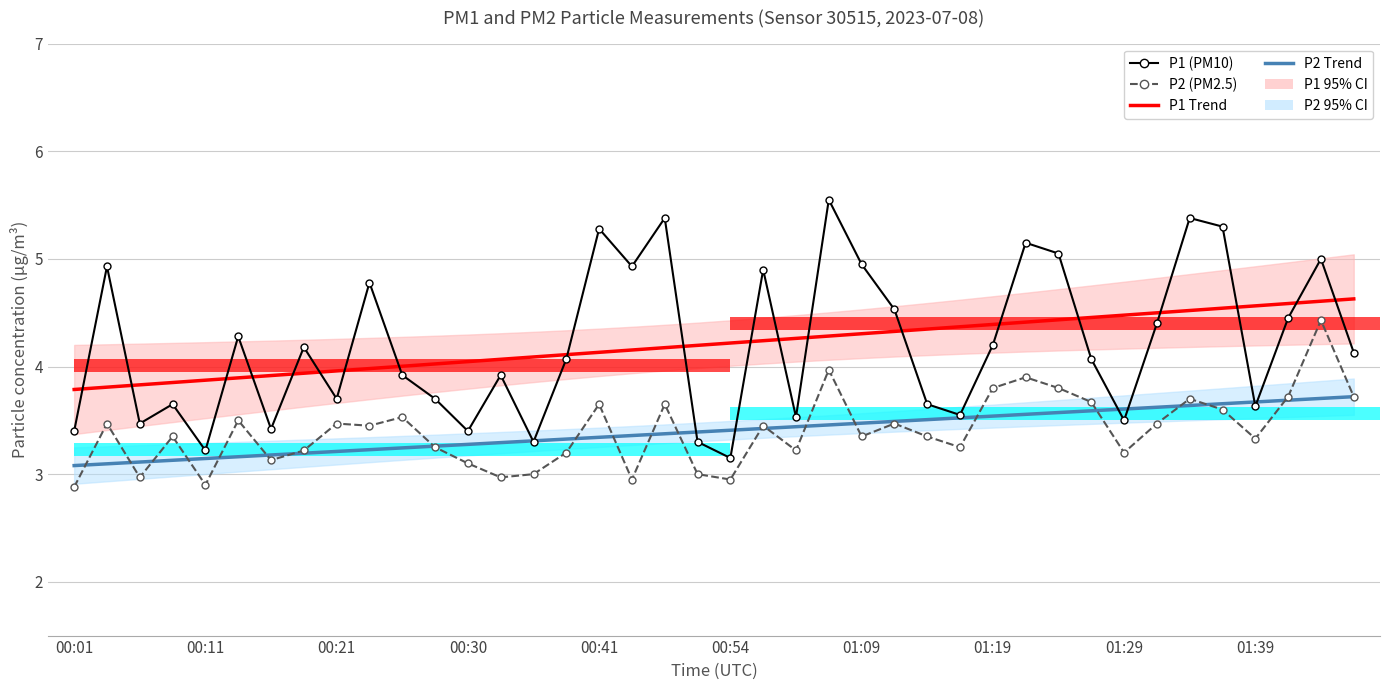

How many bars are there in each group?

4